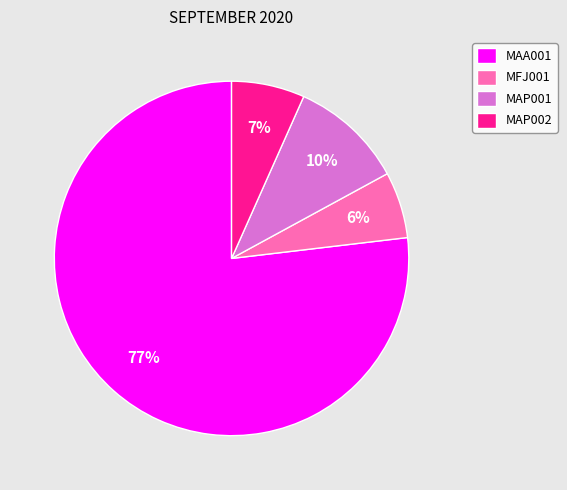

How many segments does this pie chart have?

4